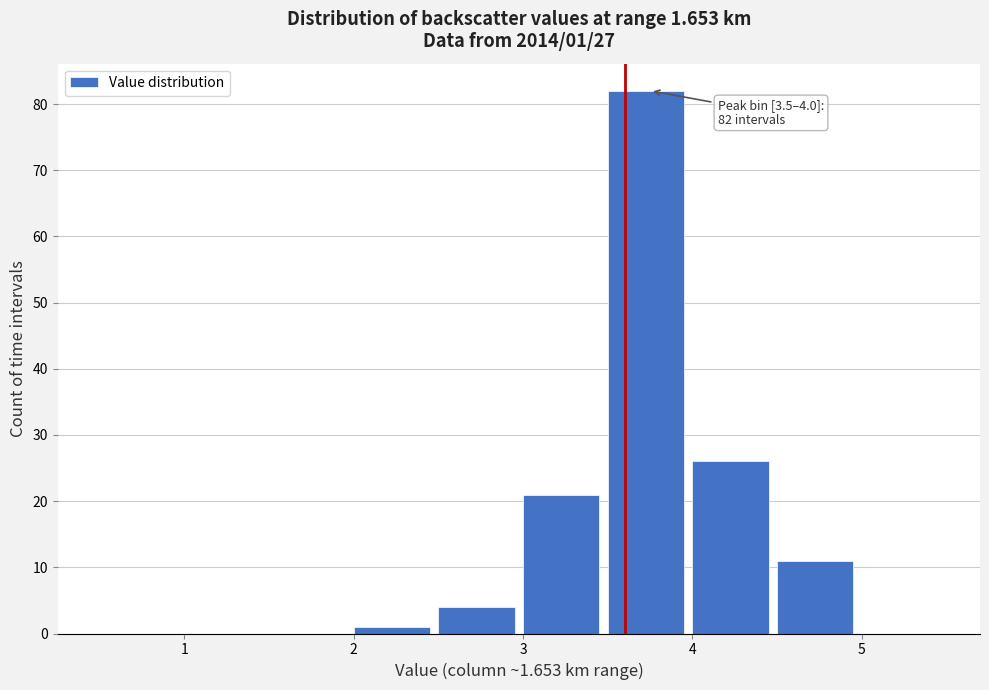

Which range on the x-axis has the tallest bar?

3.5 to 4.0